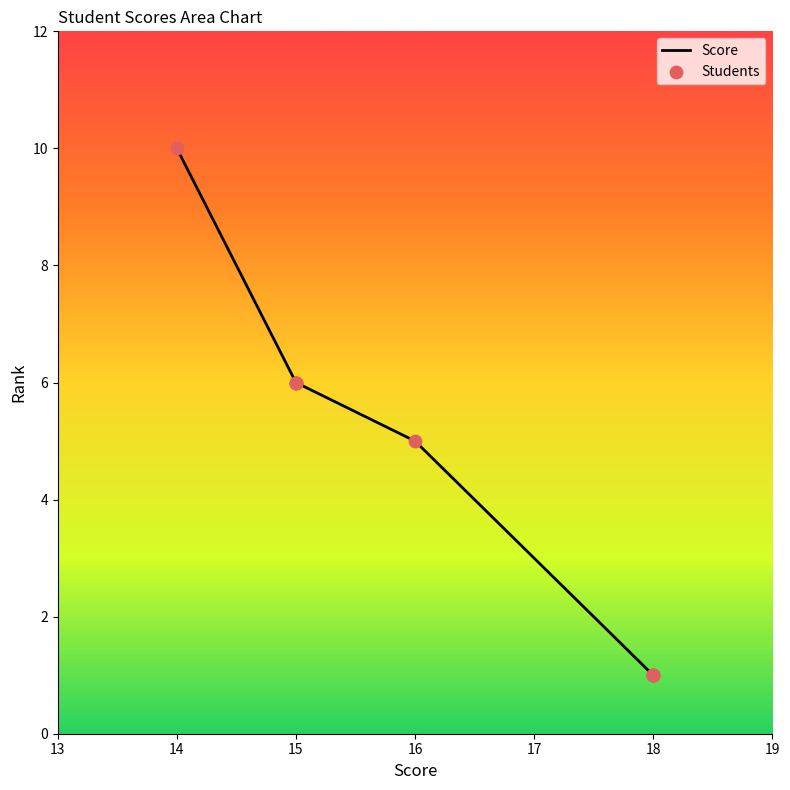

Which series reaches the maximum Y coordinate?

Score